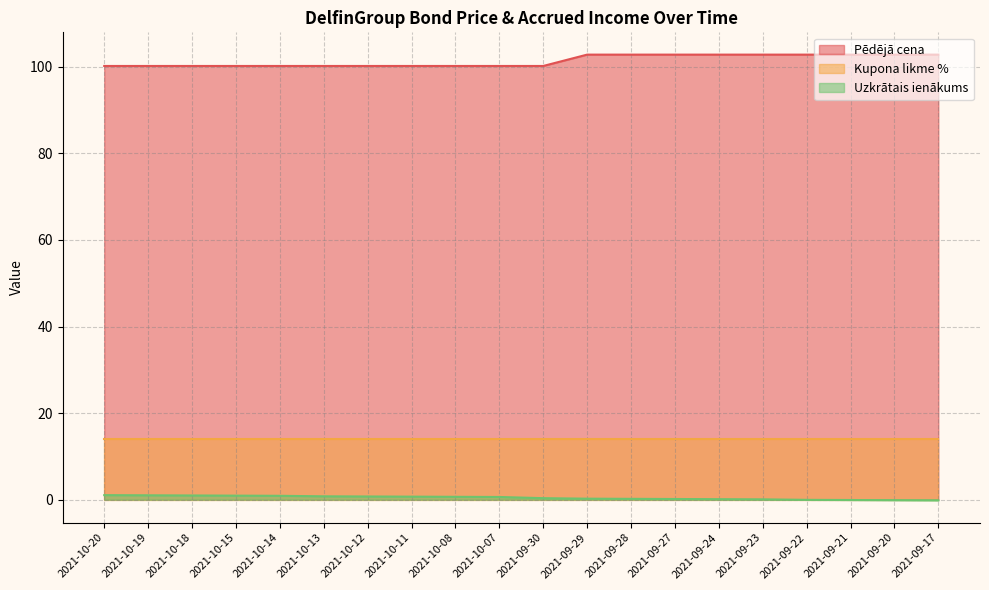

True or false: Pēdējā cena has a value of 144.5 at 2021-10-13.

False